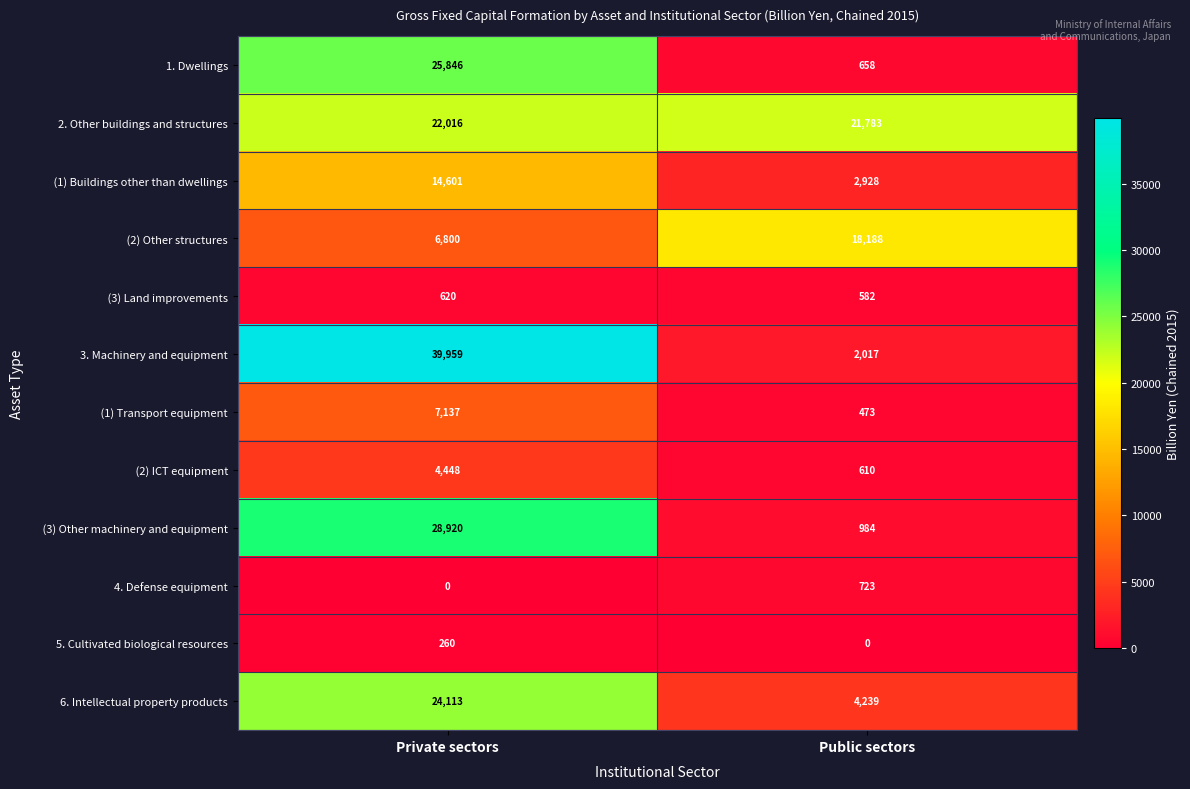

Which series has the widest spread of values?

3. Machinery and equipment